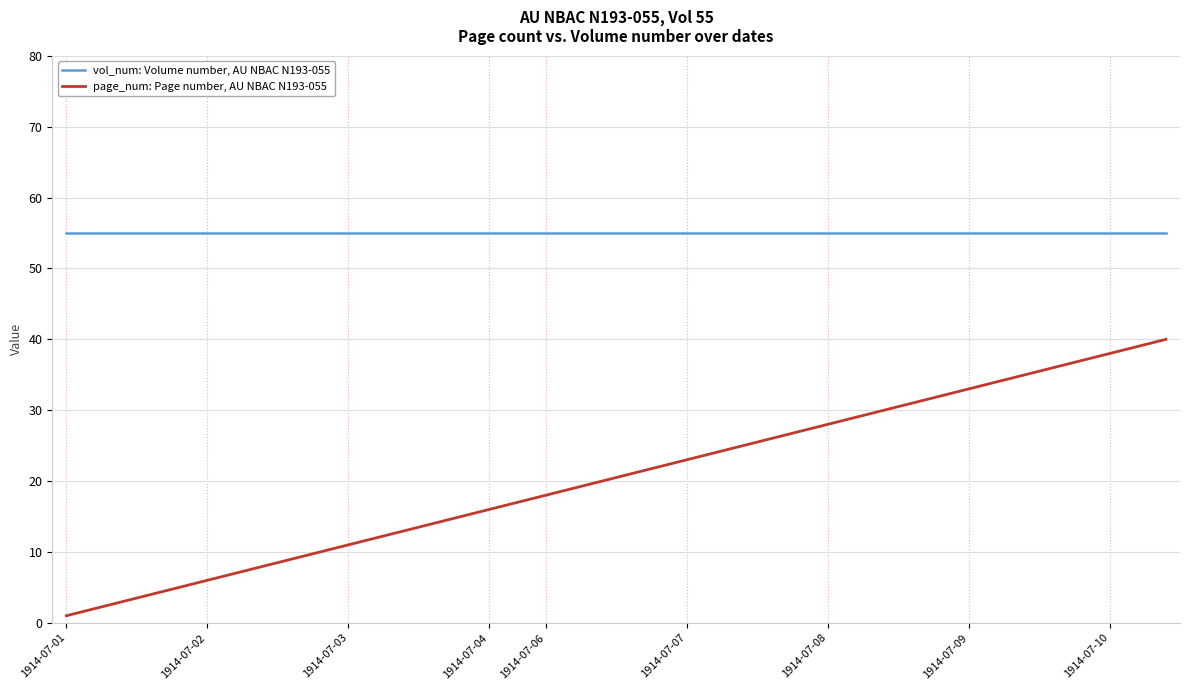

What is the lowest value of the page_num: Page number, AU NBAC N193-055 series?

1